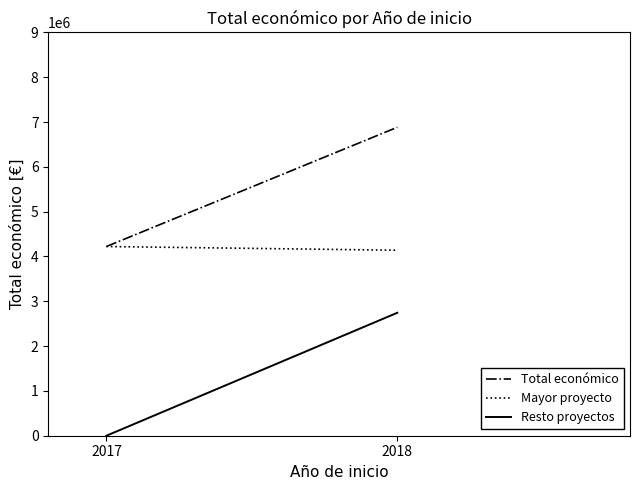

What is the difference between the maximum and minimum values in the Resto proyectos series?

2743604.7